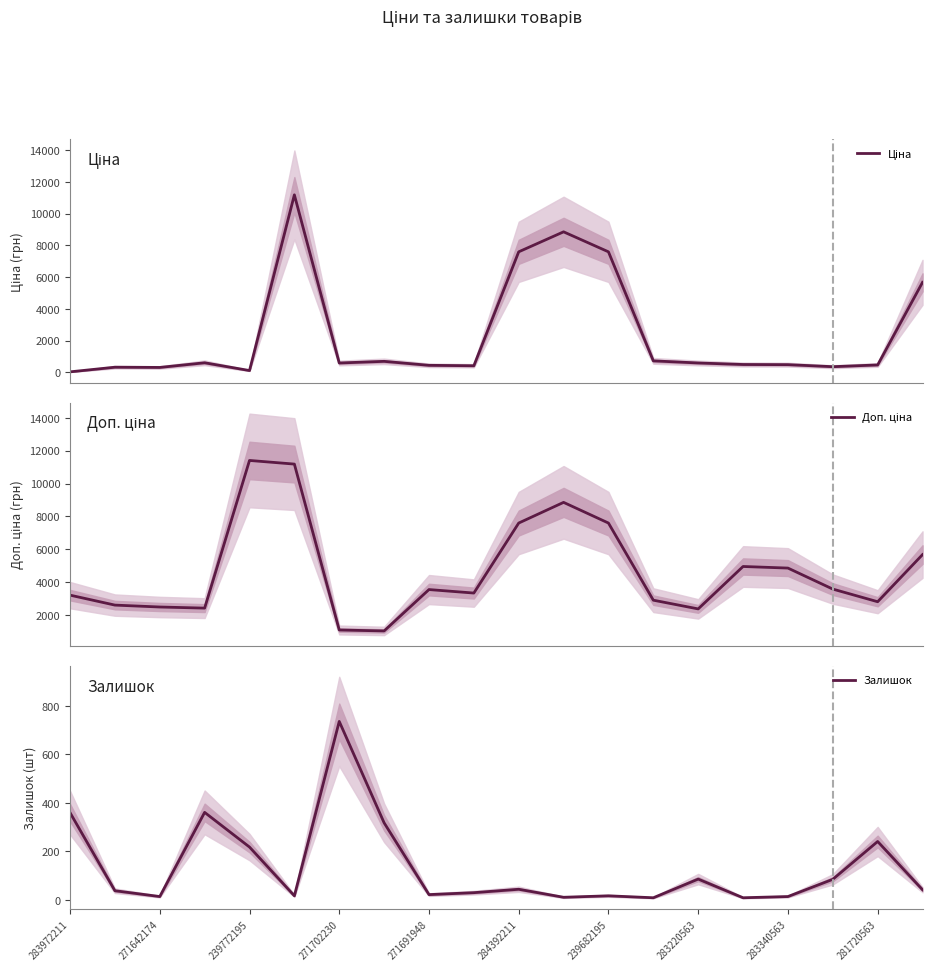

In Залишок, how many points are higher than both neighbors (excluding endpoints)?

6